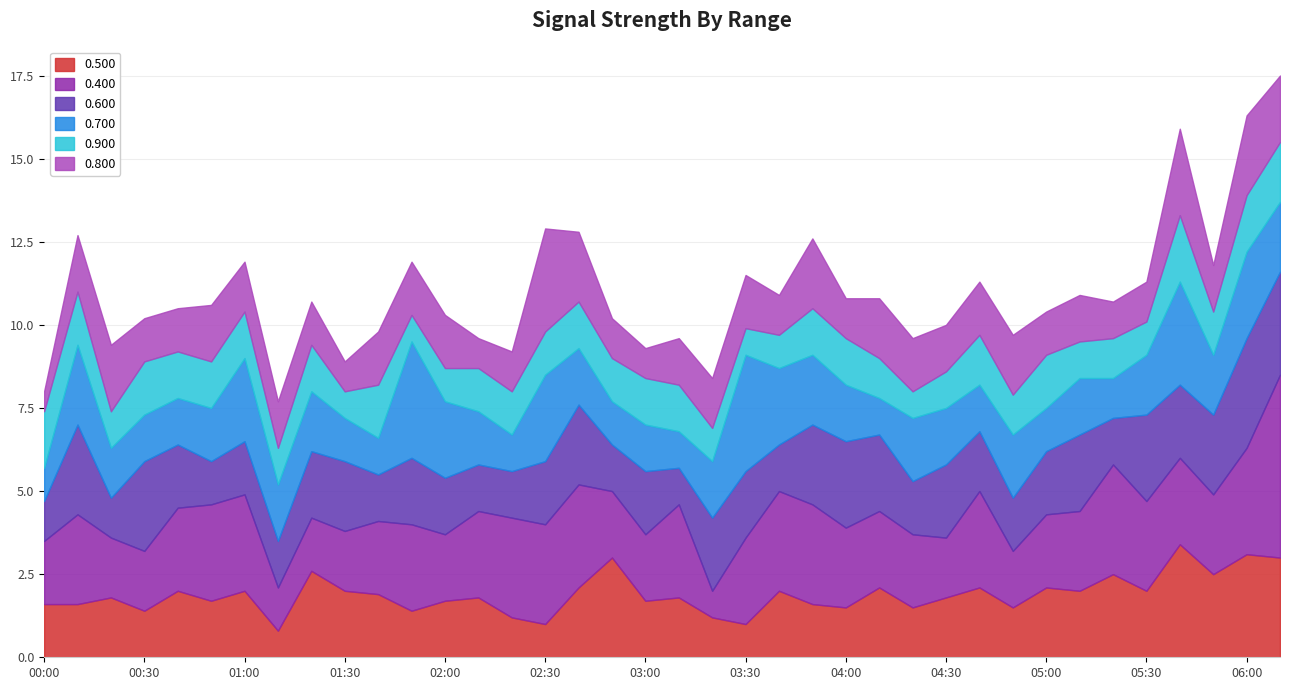

What are all the series names shown in the legend?

0.500, 0.400, 0.600, 0.700, 0.900, 0.800